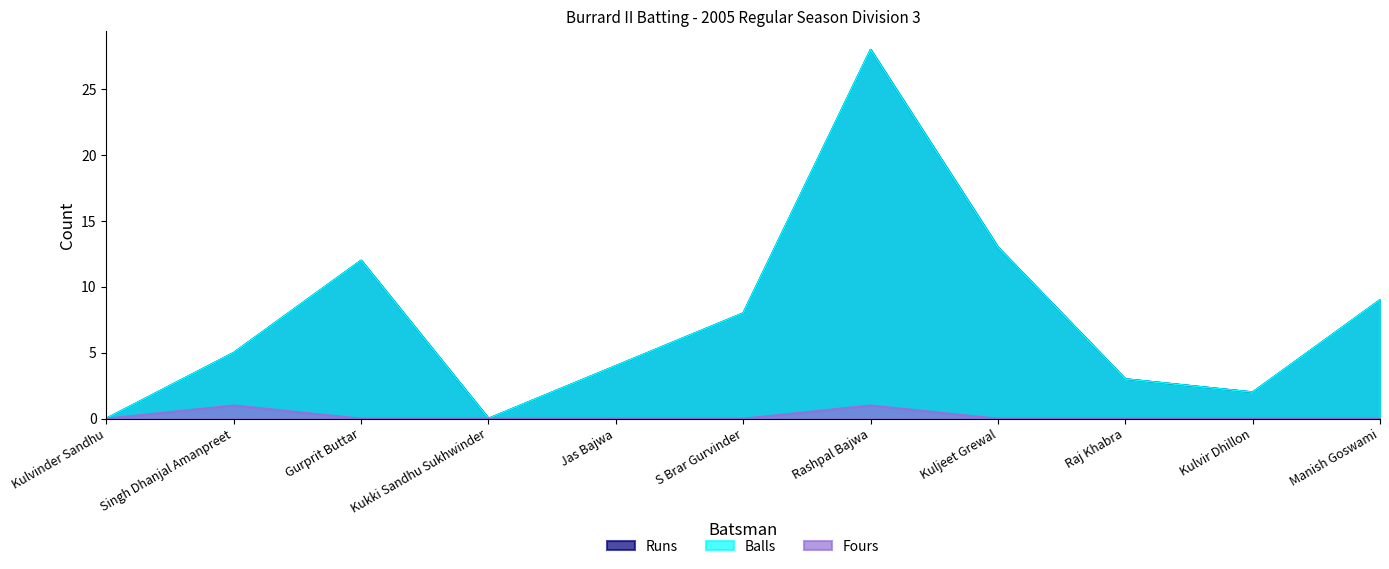

What is the total value across all series at S Brar Gurvinder?

16